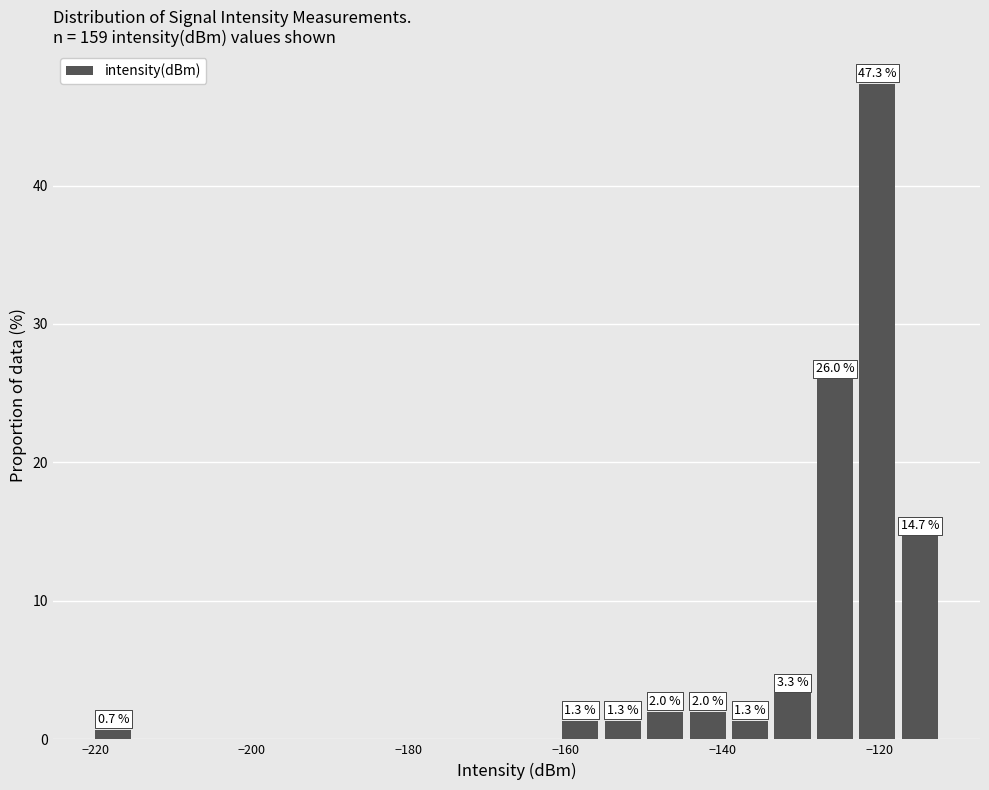

Around what value on the x-axis is the tallest bar? Give the approximate position of its centre, as read against the axis.

-120